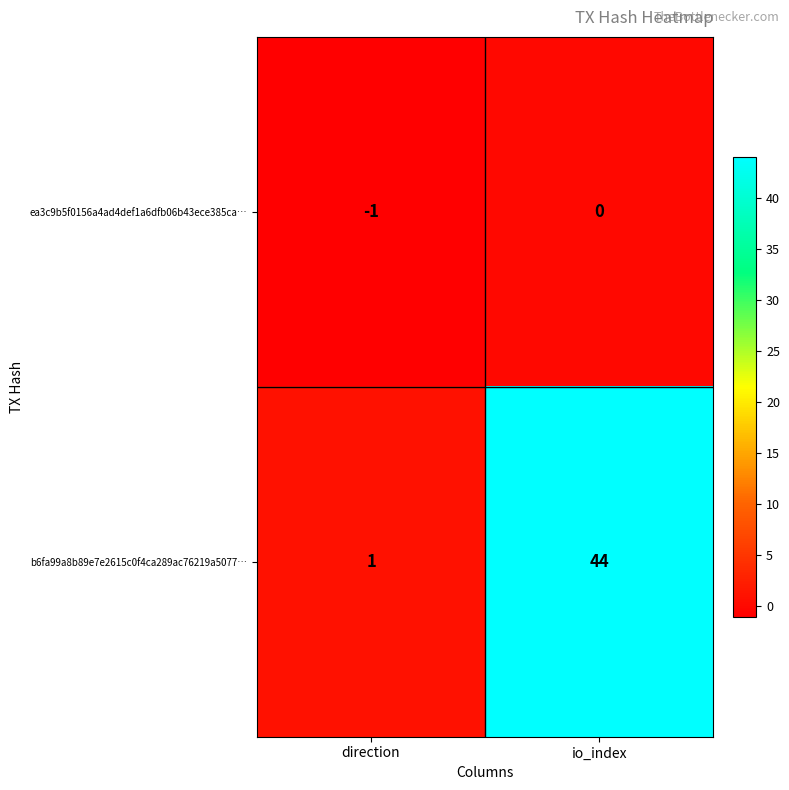

What is the difference between the b6fa99a8b89e7e2615c0f4ca289ac76219a5077… values at io_index and direction?

43